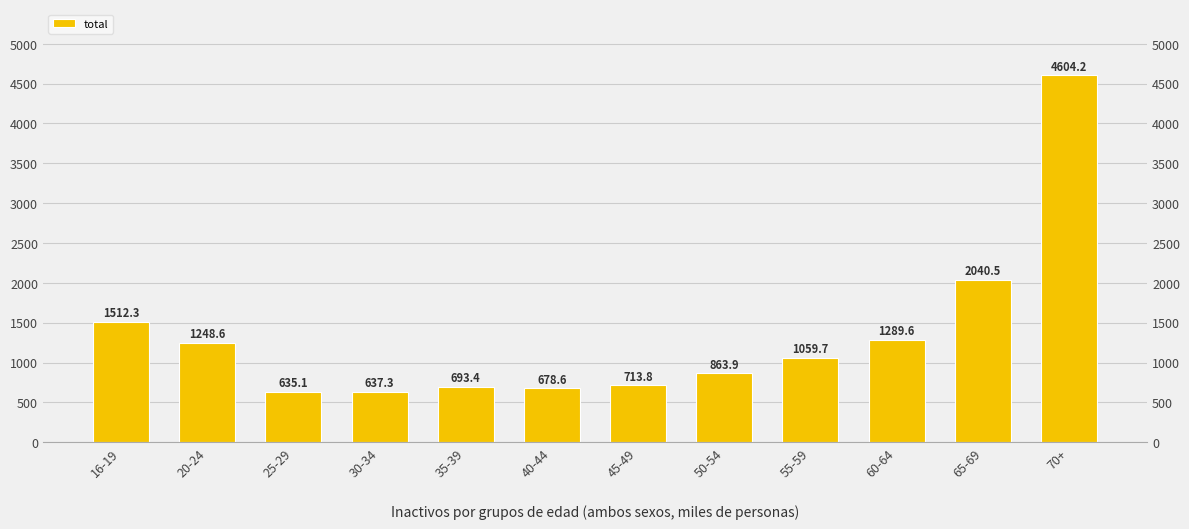

What is the minimum value shown in the chart?

635.1